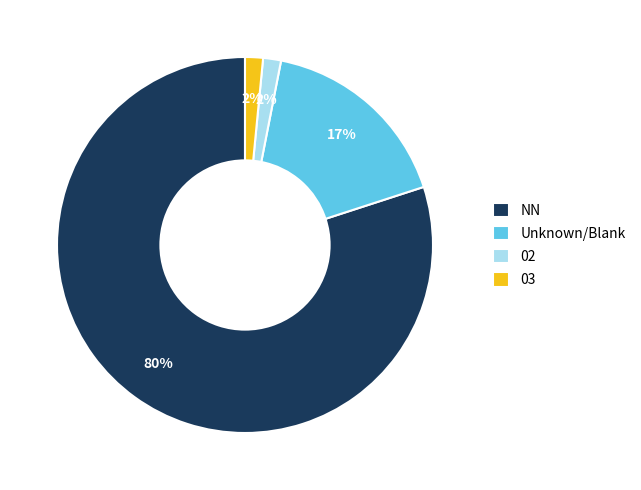

Is 03 the majority of the pie?

No